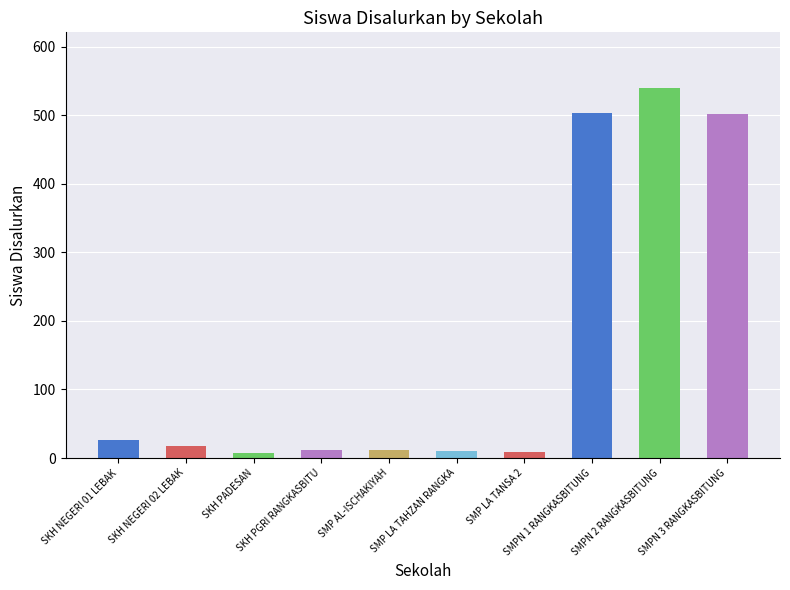

What is the greatest value displayed?

540